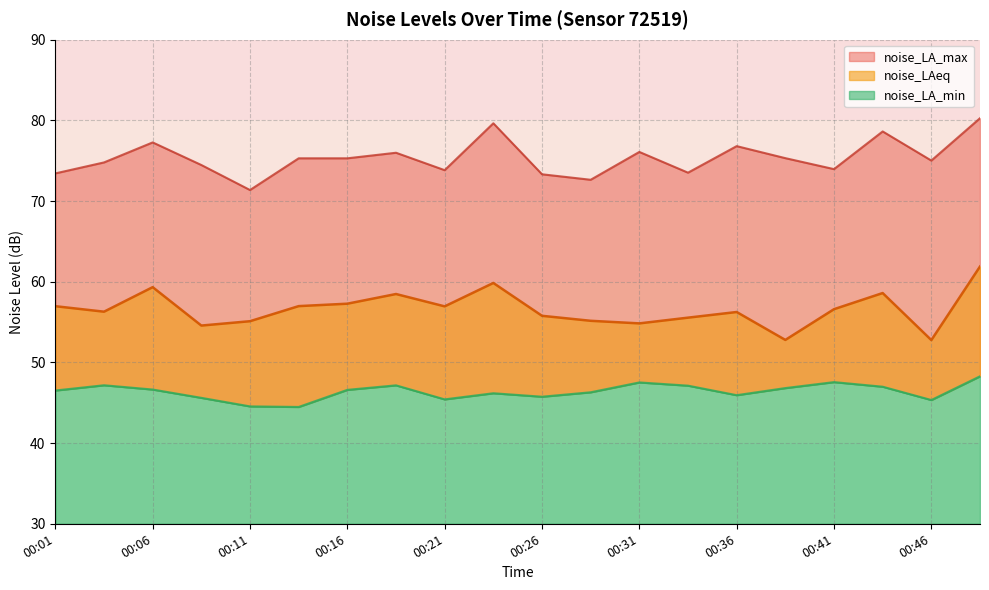

What are all the series names shown in the legend?

noise_LAeq, noise_LA_min, noise_LA_max